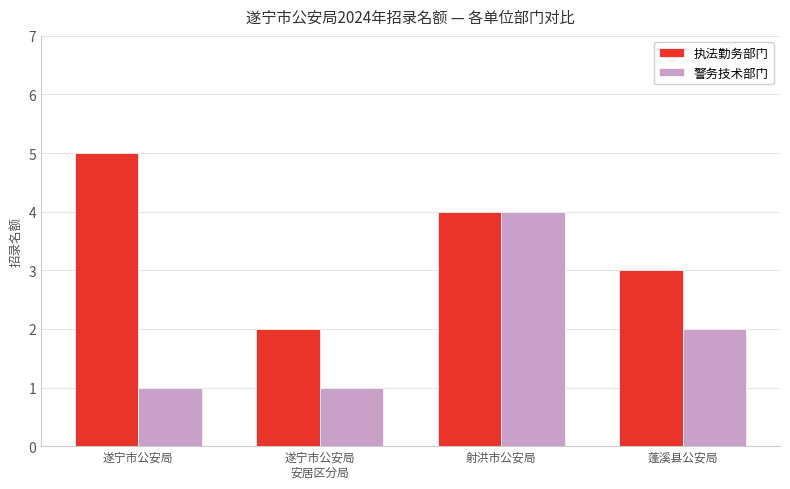

Rank the series by their maximum value, from highest to lowest.

执法勤务部门, 警务技术部门